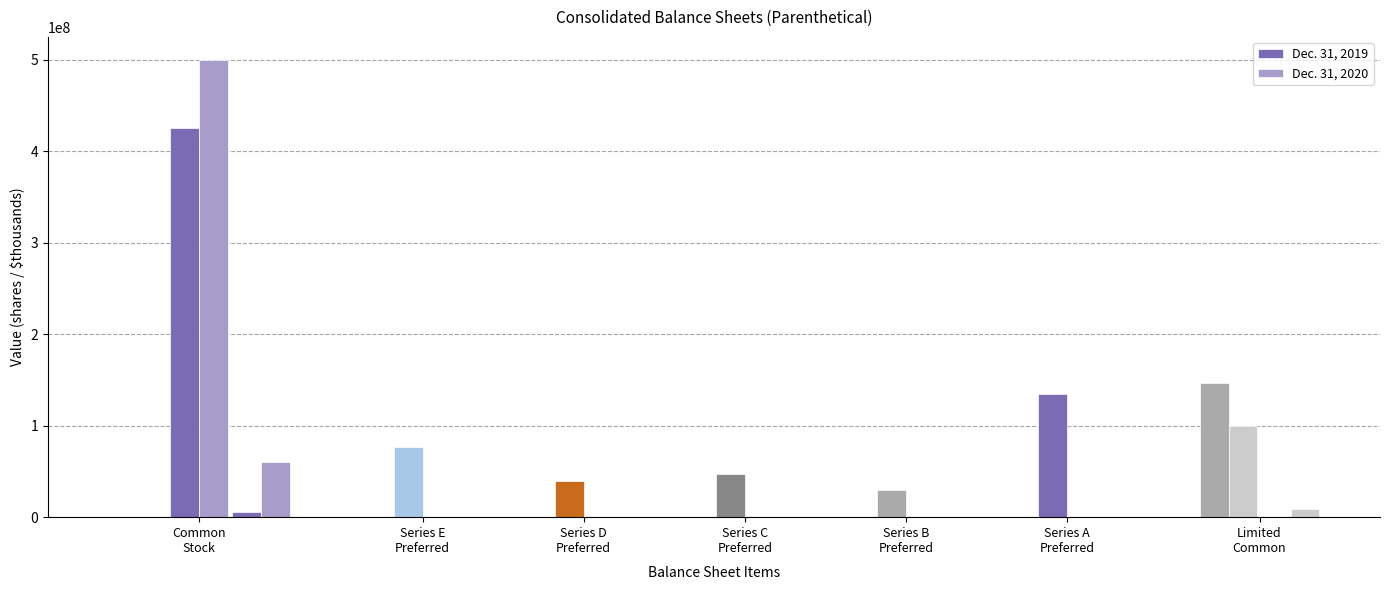

The value of Dec. 31, 2019 at Series A Preferred
authorized is 60672748. True or false?

False